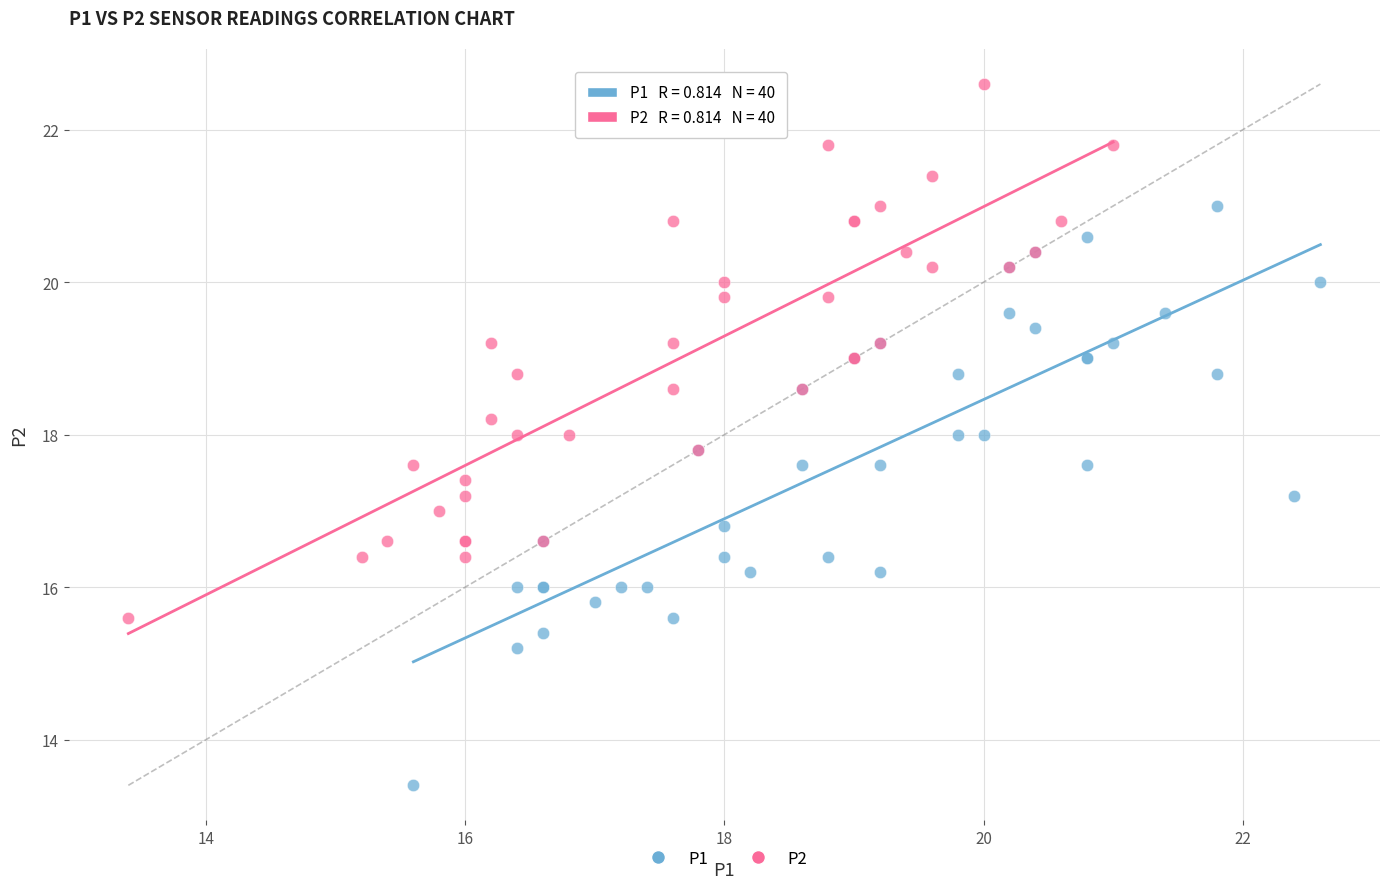

Which series reaches the maximum Y coordinate?

P2